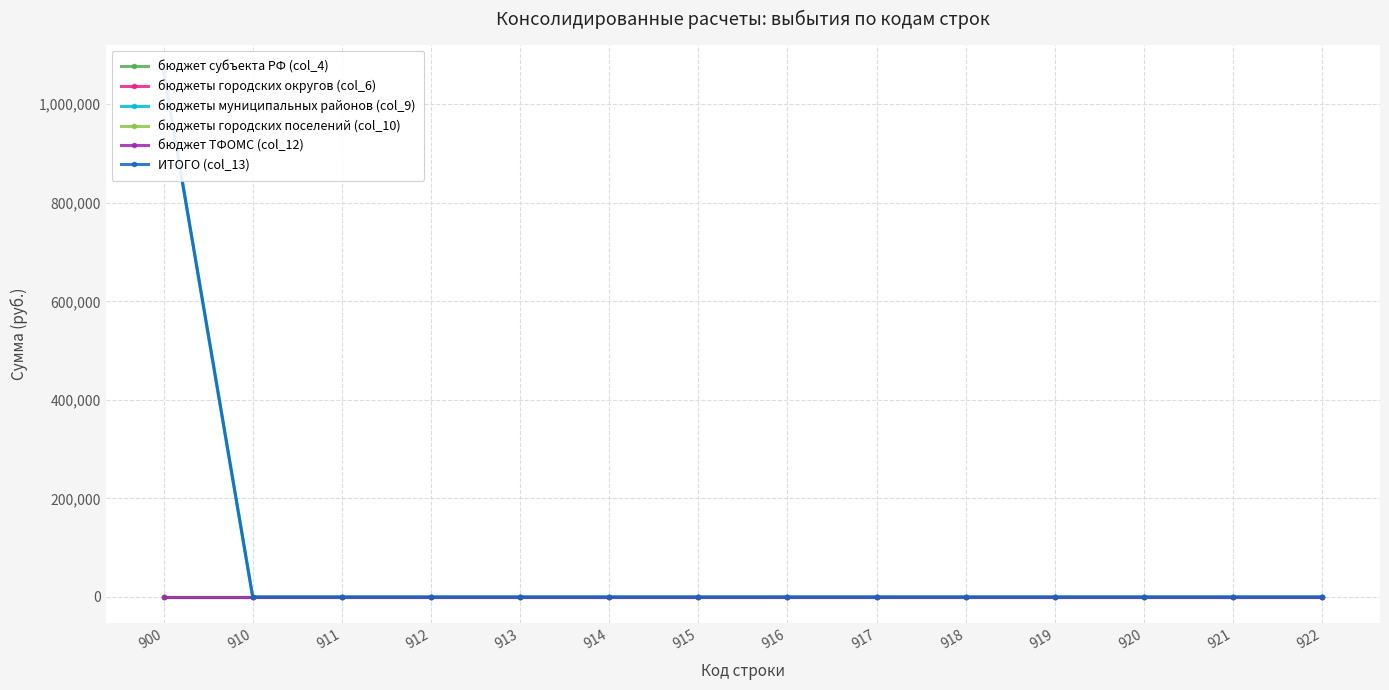

Which category has the highest value in the ИТОГО (col_13) series?

900